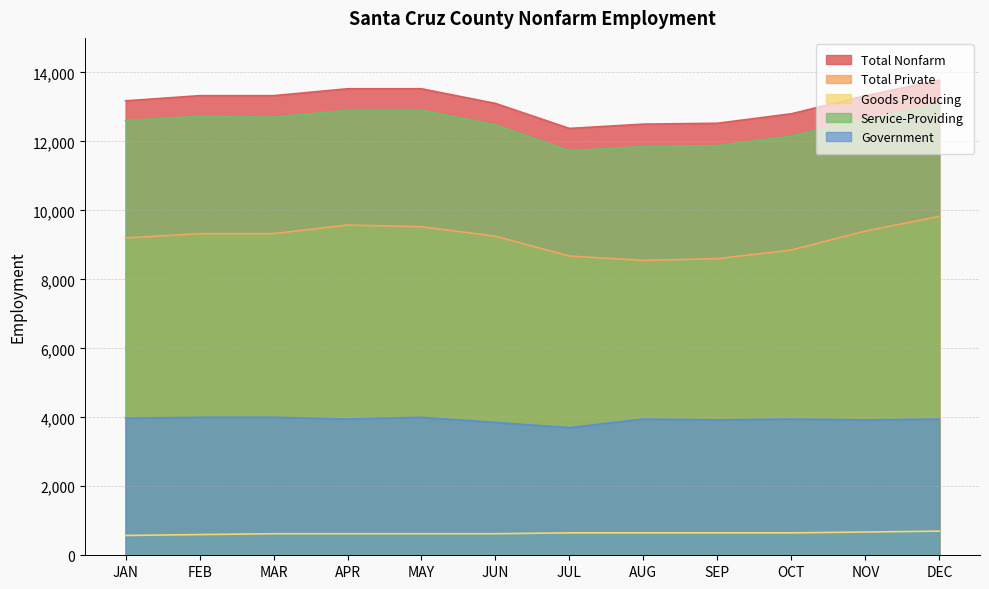

True or false: Total Nonfarm has a value of 8595 at APR.

False